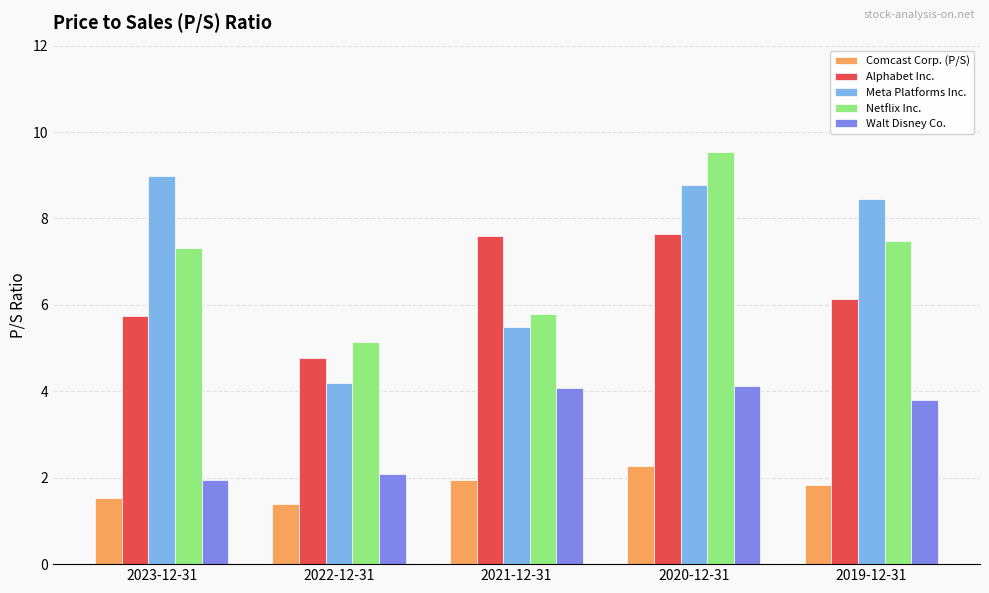

What is the lowest value of the Walt Disney Co. series?

1.9